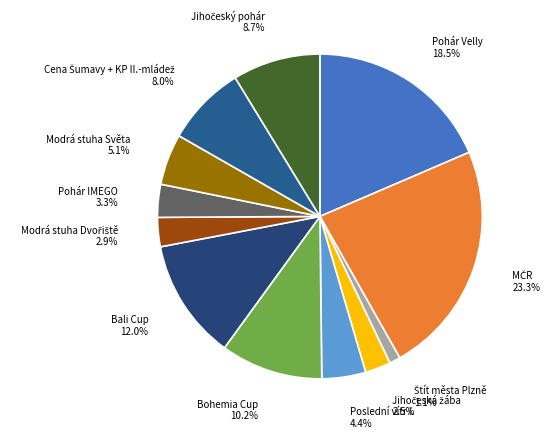

Rank the categories by value from lowest to highest.

Štít města Plzně, Jihočeská žába, Modrá stuha Dvořiště, Pohár IMEGO, Poslední vítr I., Modrá stuha Světa, Cena Šumavy + KP II.-mládež, Jihočeský pohár, Bohemia Cup, Bali Cup, Pohár Velly, MČR